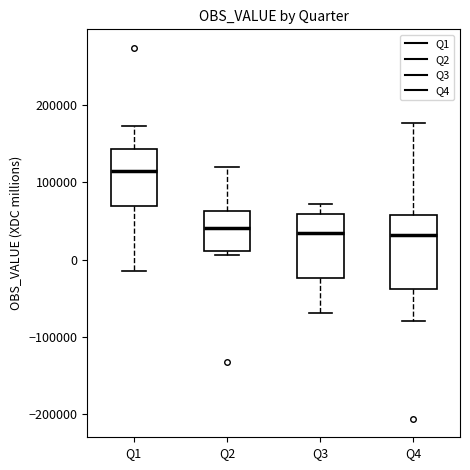

Where is the upper edge of the box for Q2 on the y-axis? The values are not printed on the chart, so give them approximately, as read against the axis.

60000